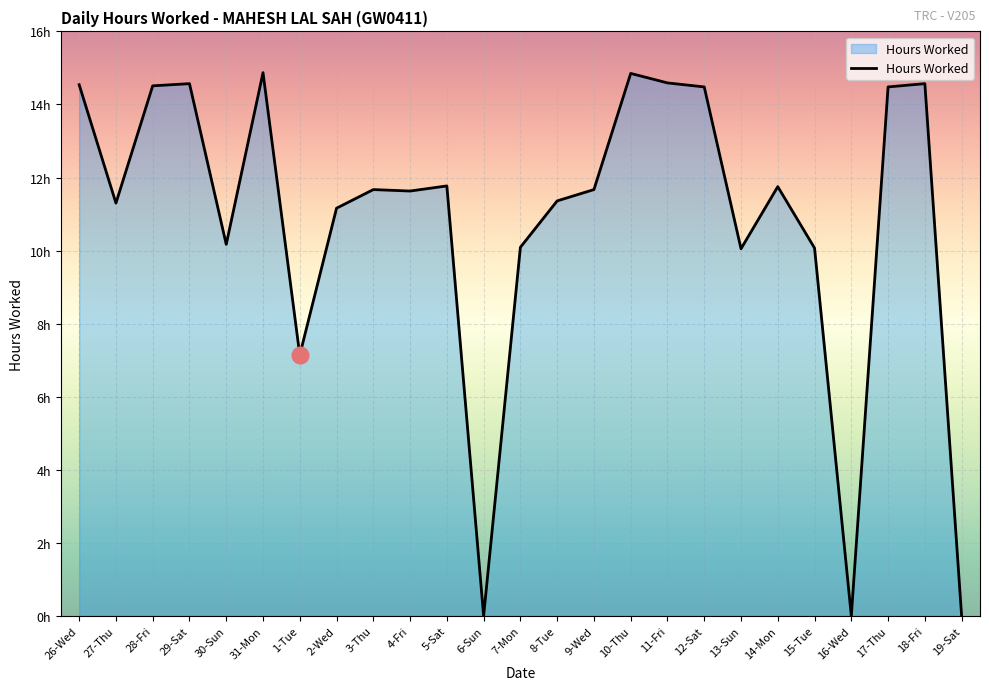

True or false: the data shows 11.8 at 14-Mon.

True